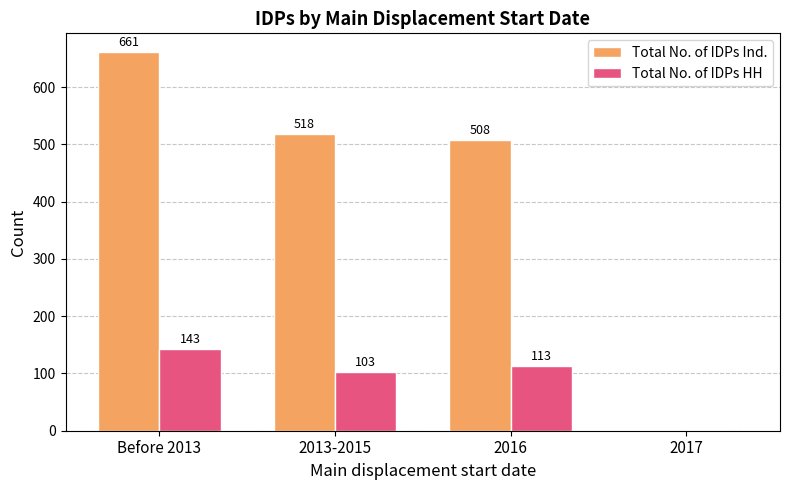

What is the maximum value for Total No. of IDPs Ind.?

661